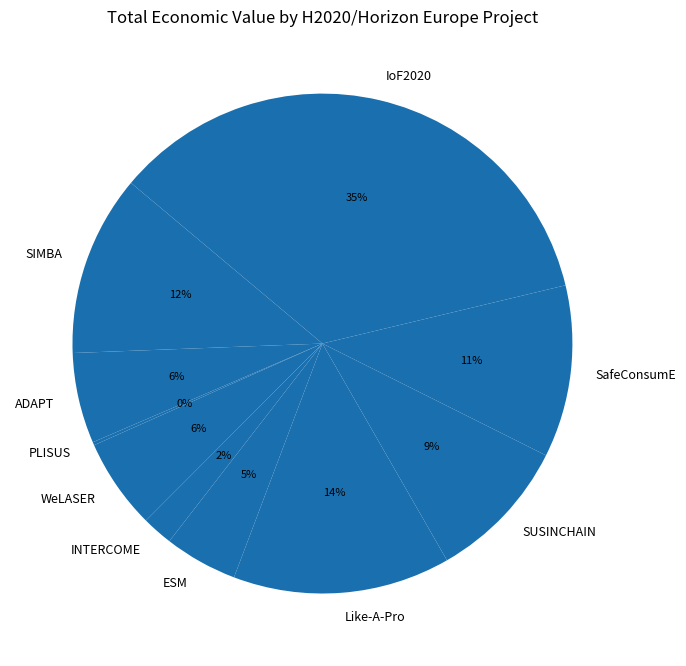

Is ESM the majority of the pie?

No